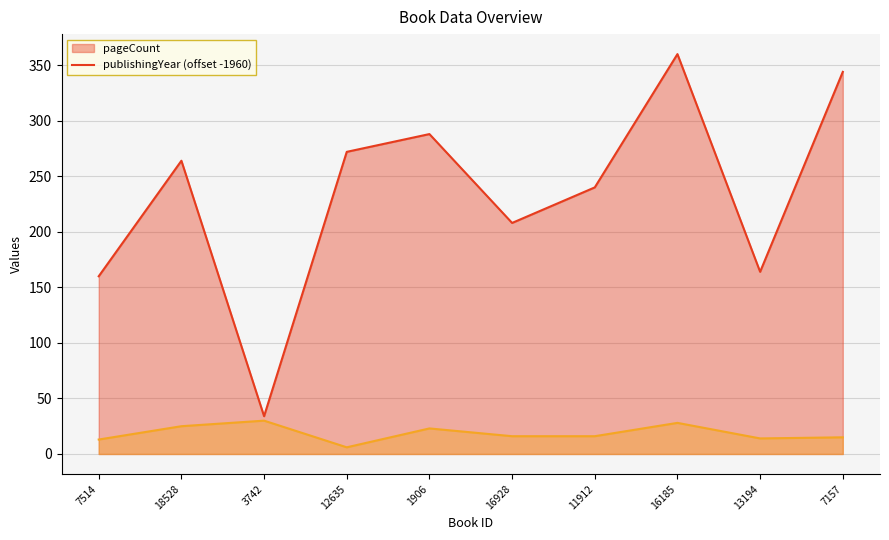

The pageCount series shows 344 at 7157. True or false?

True